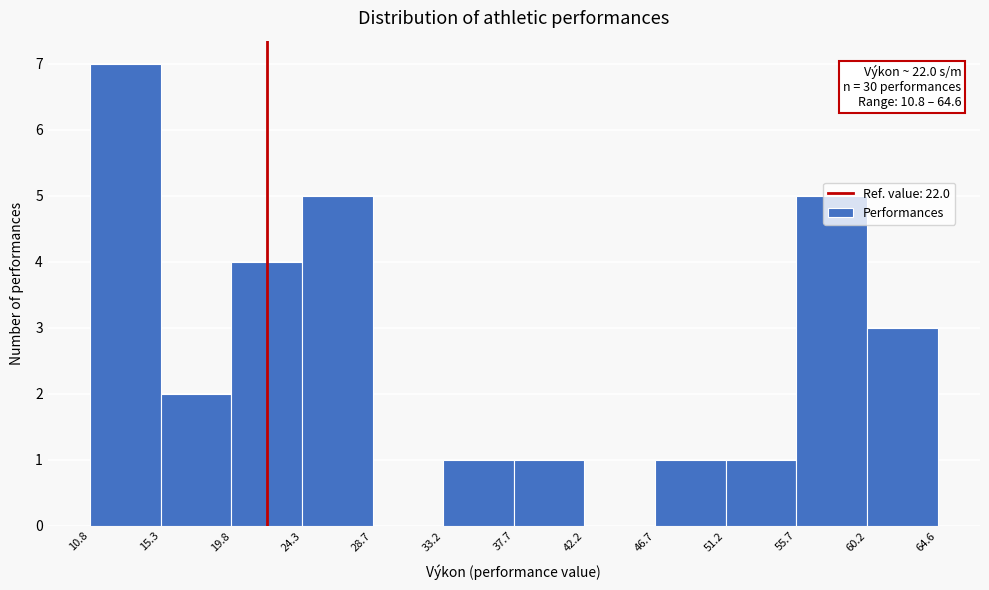

Over which range of the x-axis is the bar tallest?

10.8 to 15.3